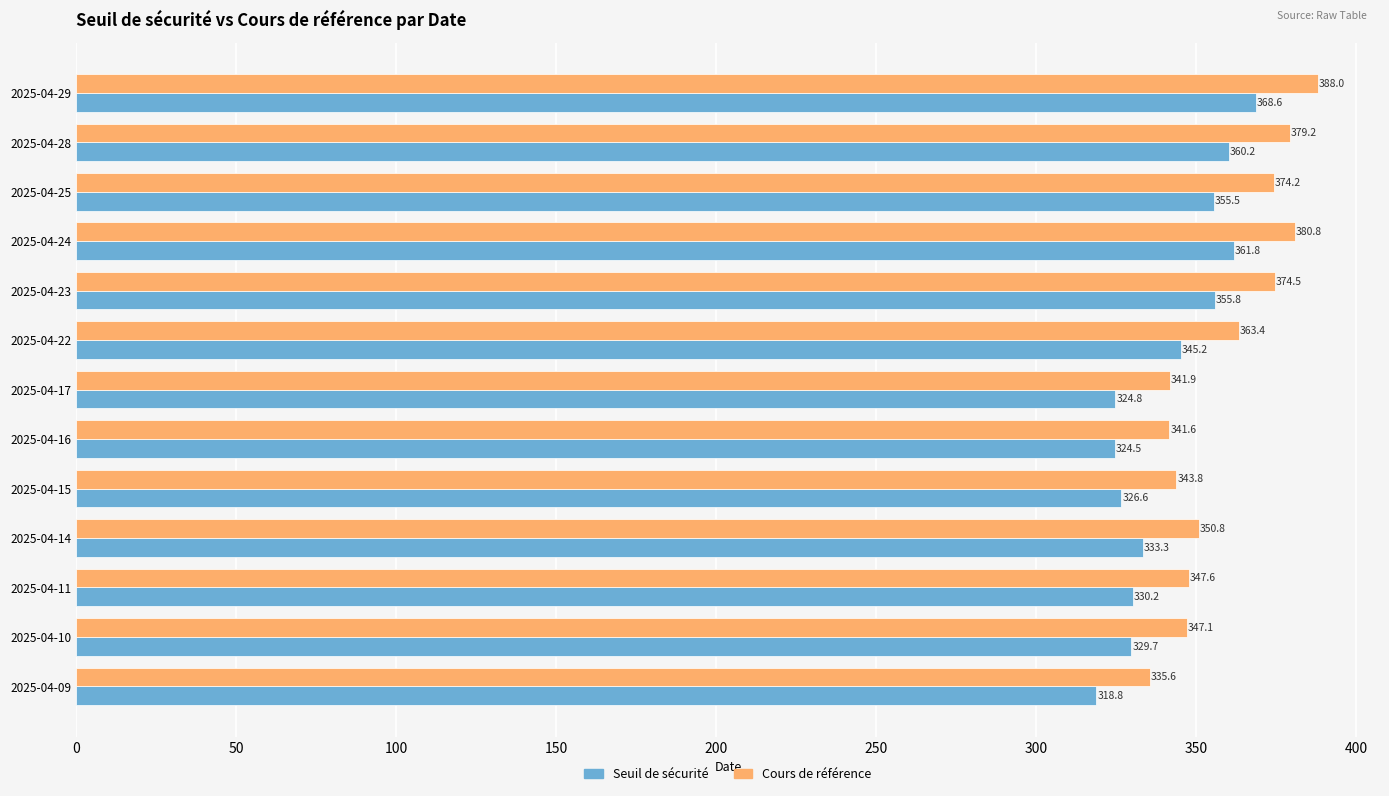

List the series in order of their overall mean, highest first.

Cours de référence, Seuil de sécurité